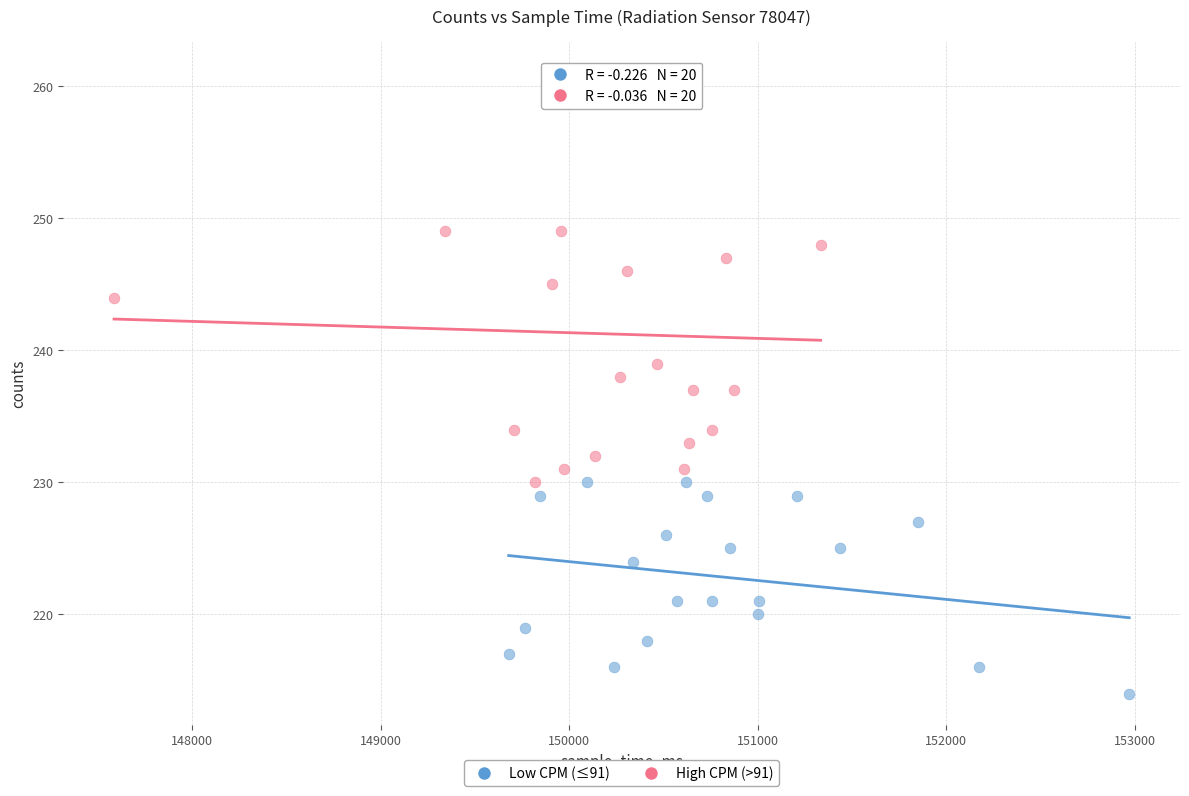

Which series has the largest Y range (max minus min)?

High CPM (>91)